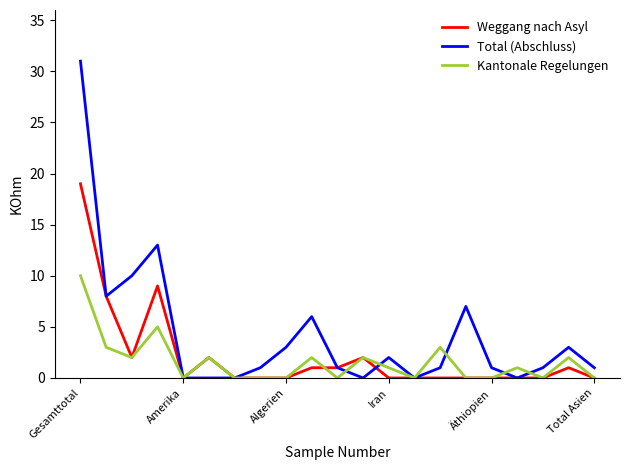

Which series has the largest total across all categories?

Total (Abschluss)